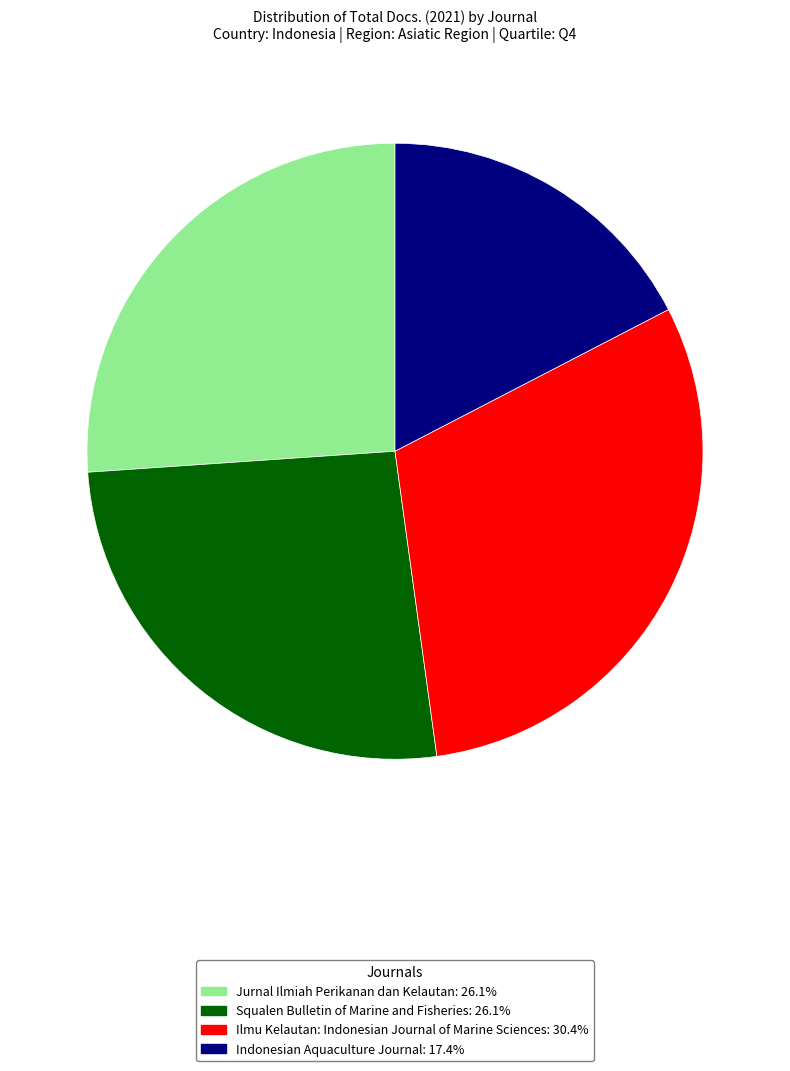

What is the ratio of the value at Jurnal Ilmiah Perikanan dan Kelautan to the value at Indonesian Aquaculture Journal?

1.5